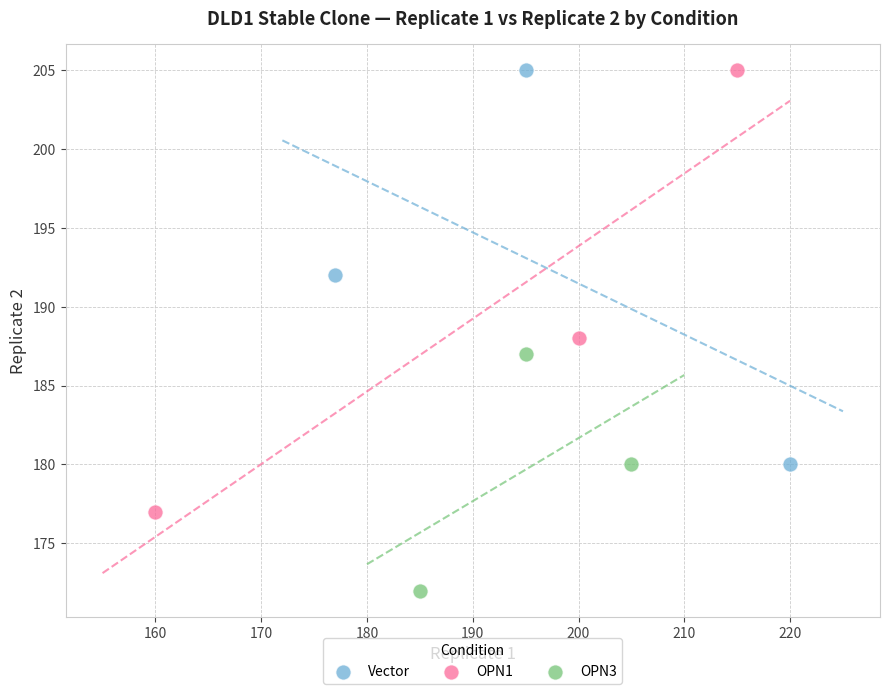

Which series has the largest Y range (max minus min)?

OPN1